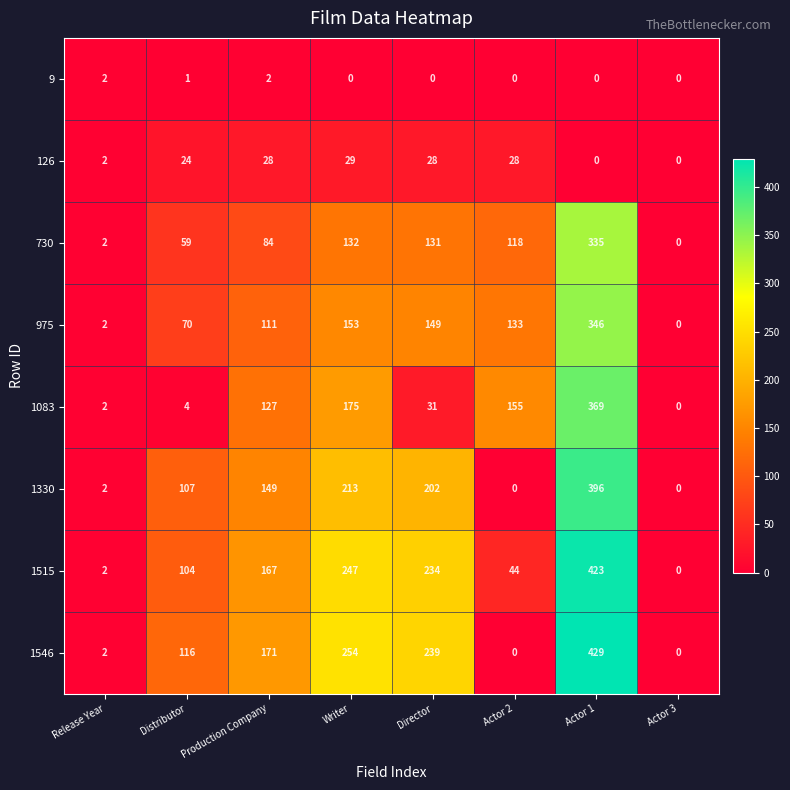

Count the number of categories in the chart.

8